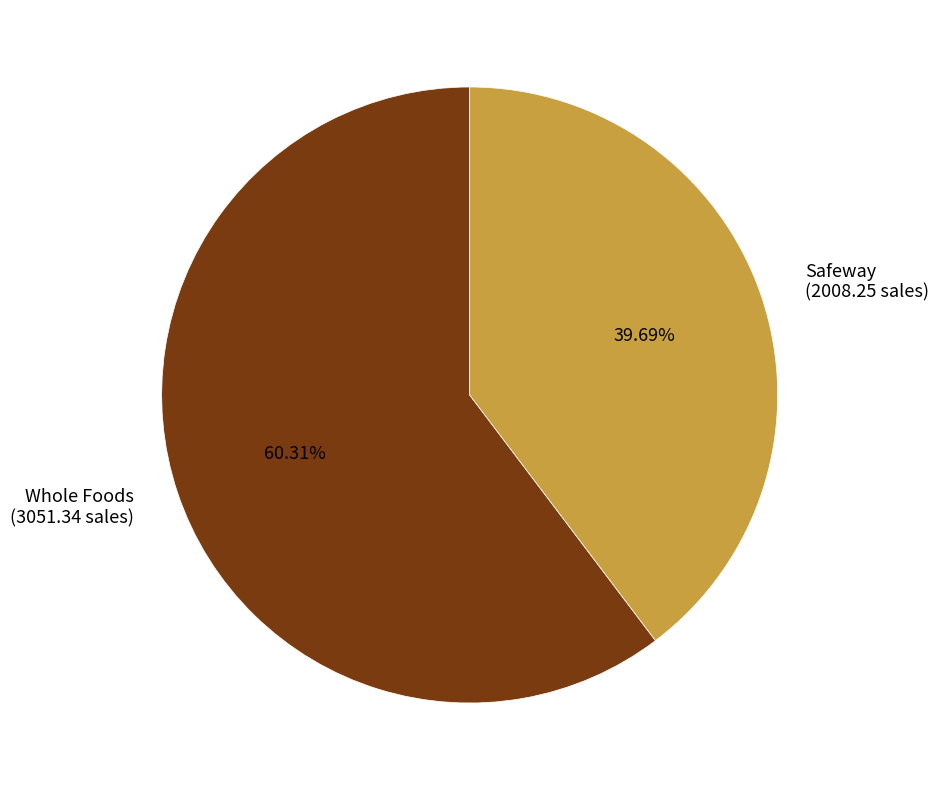

Approximately how many times larger is the value at Whole Foods (3051.34 sales) compared to Safeway (2008.25 sales)?

1.5